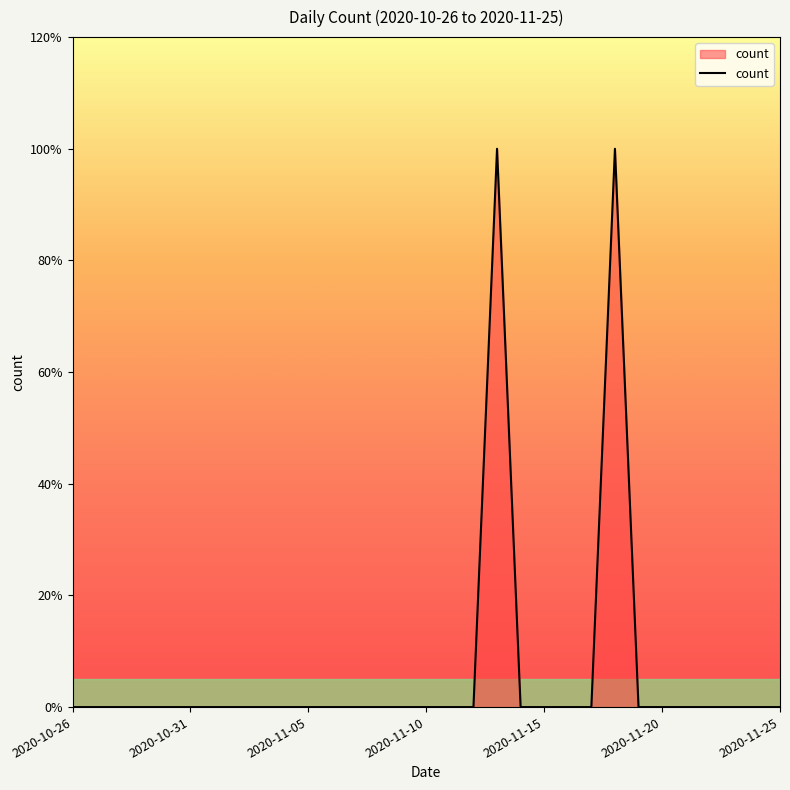

Does the chart display data point markers on the line(s)?

No